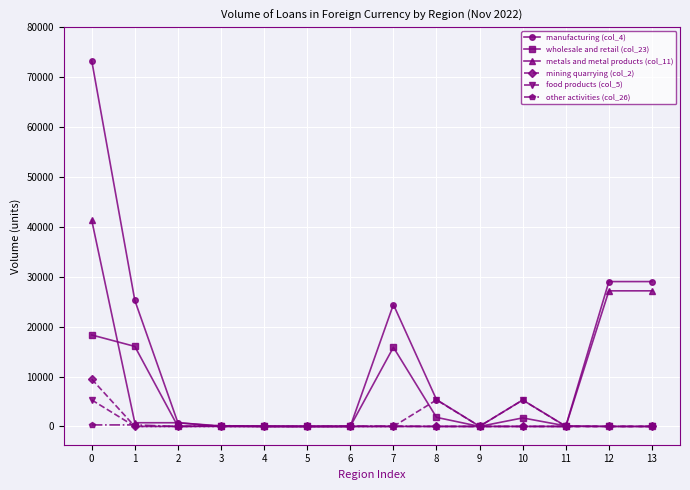

Which series has the largest range (max minus min)?

manufacturing (col_4)